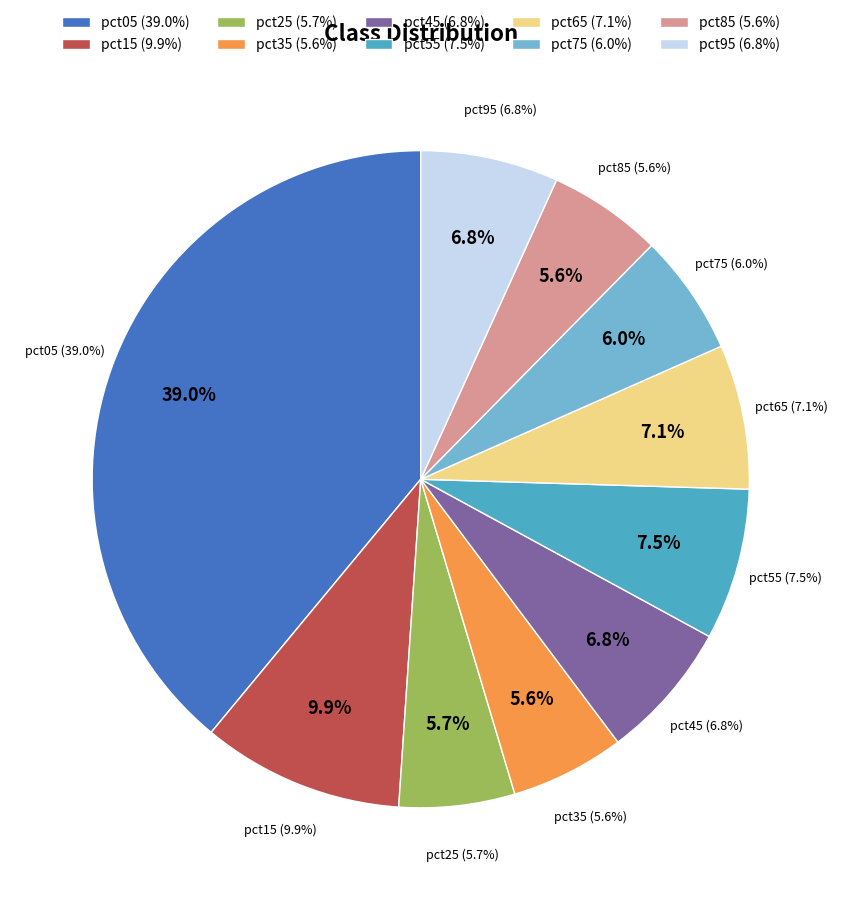

How many segments does this pie chart have?

10